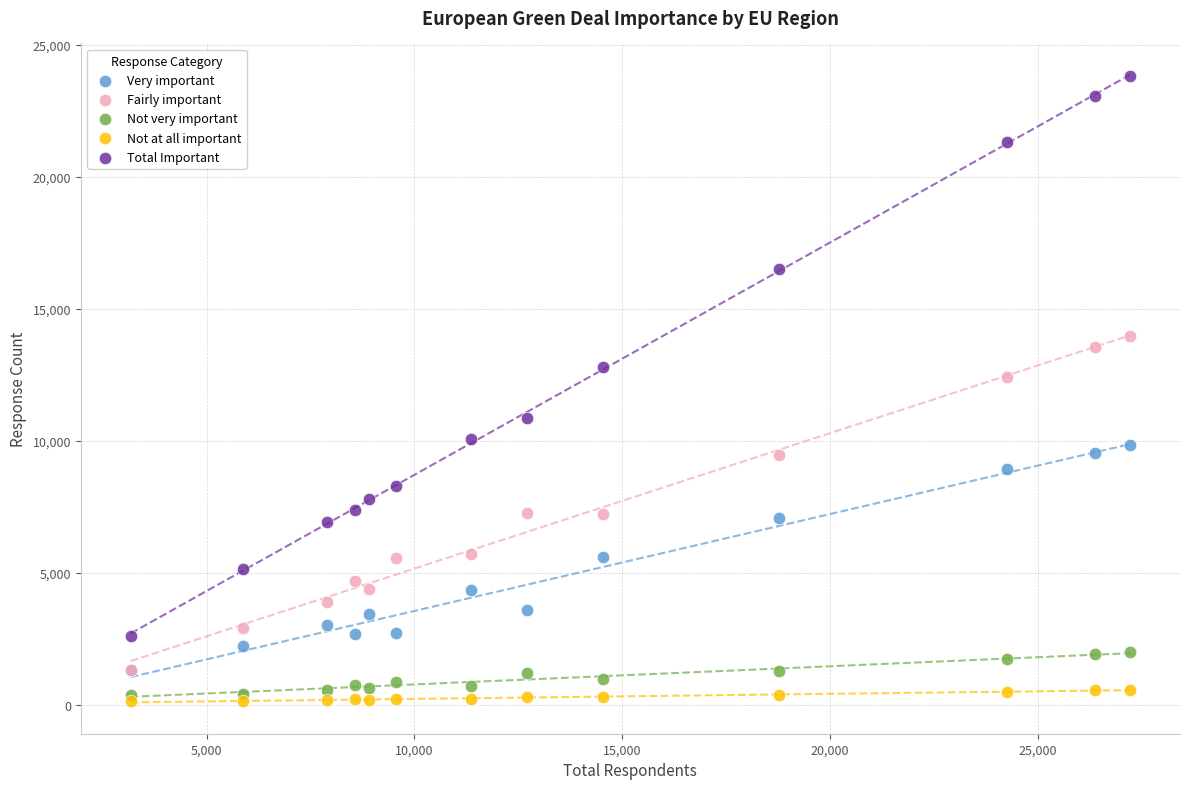

Which series contains the lowest Y value?

Not at all important